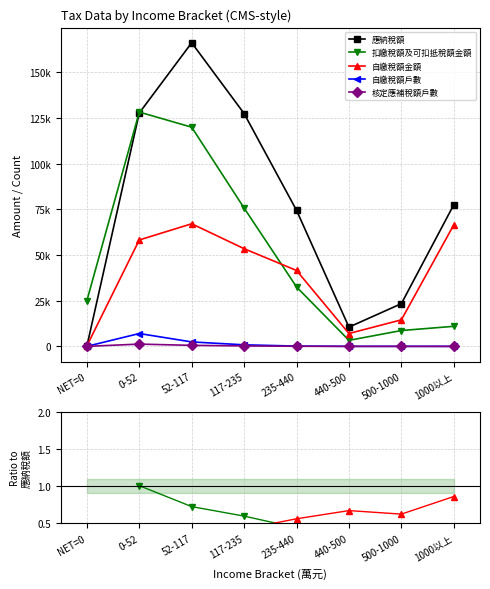

What is the spread (max minus min) of values at 1000以上?

77565.0